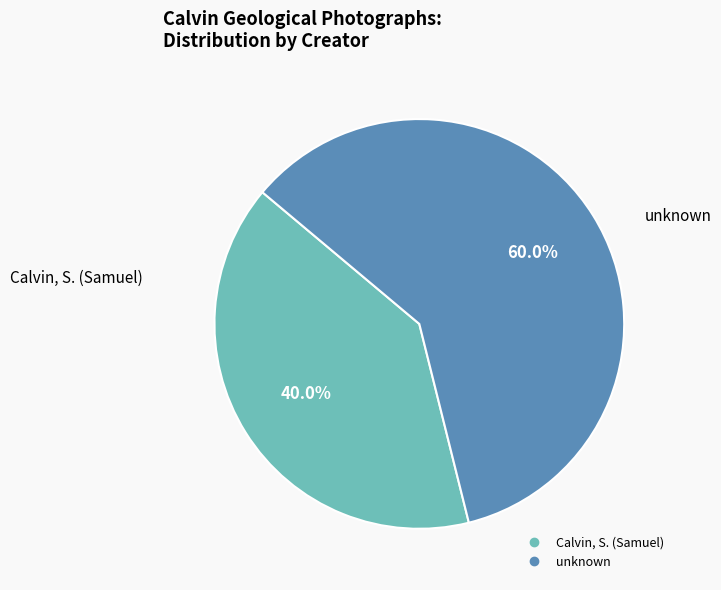

Does any single category account for the majority?

Yes